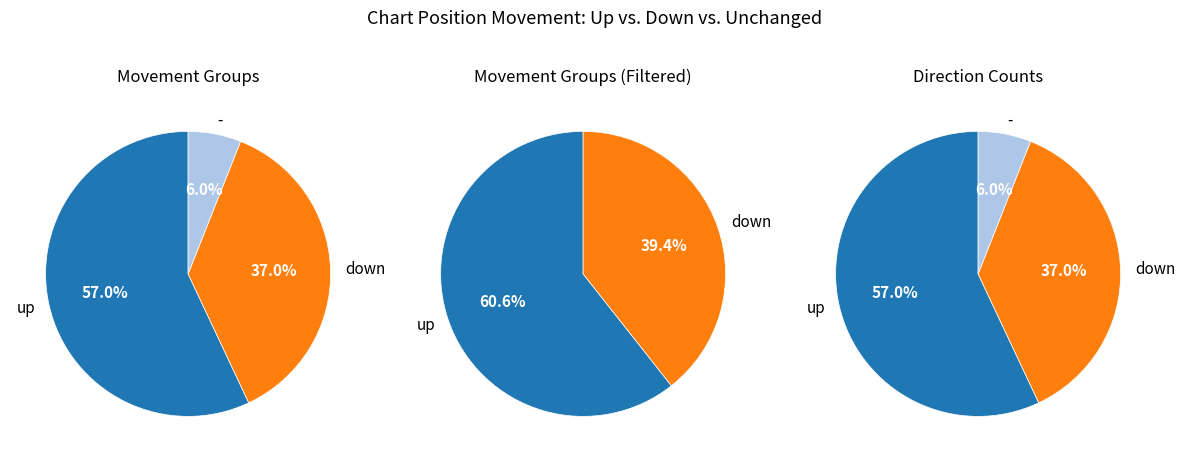

To the nearest percent, what is the difference between the largest and smallest slice percentages?

51%